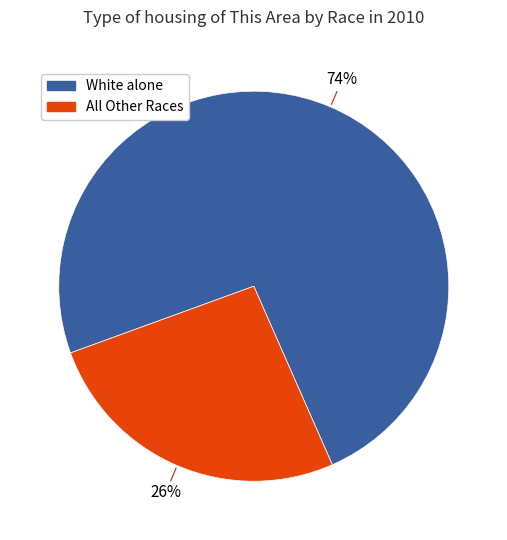

How many segments does this pie chart have?

2